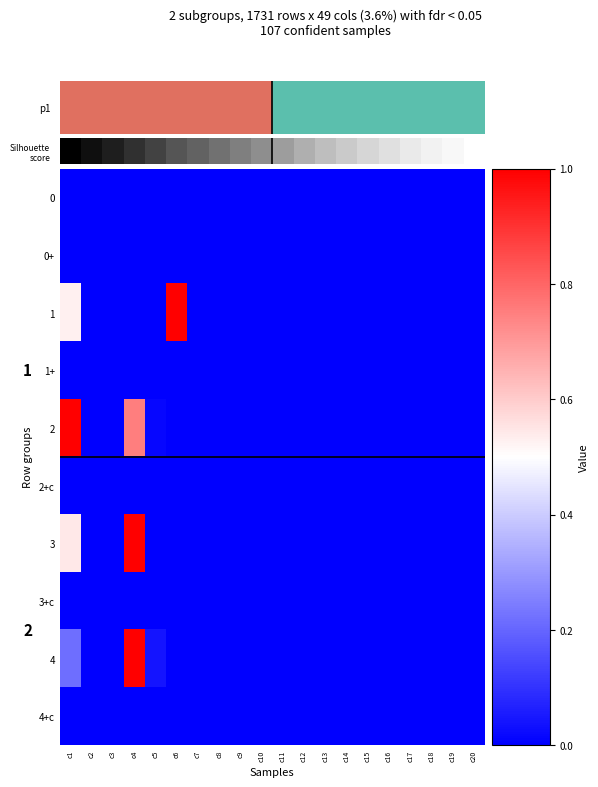

Which has a higher value, c20 or c7?

c20